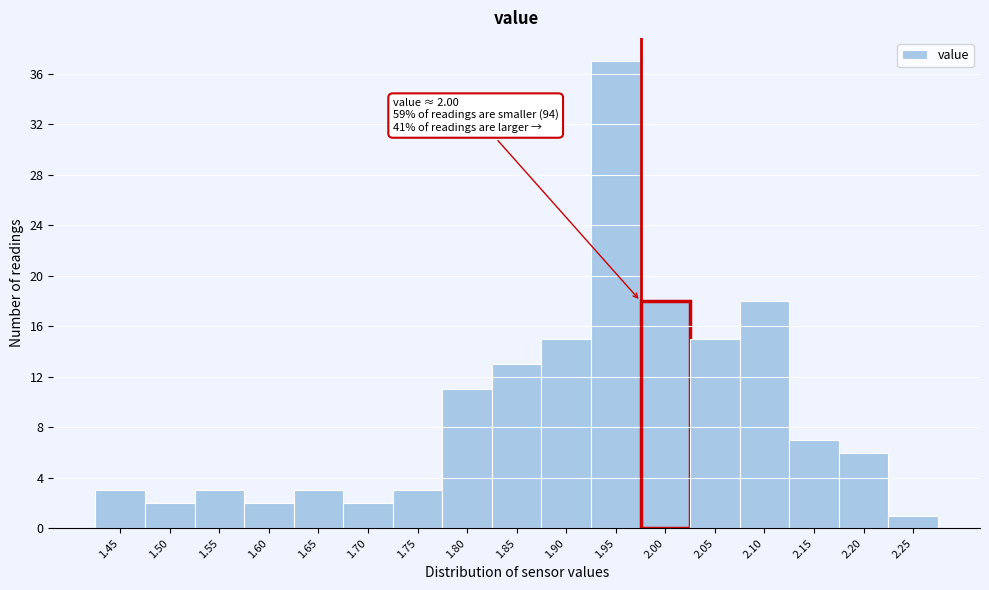

Reading left to right, list all the values displayed in this chart.

3	2	3	2	3	2	3	11	13	15	37	18	15	18	7	6	1